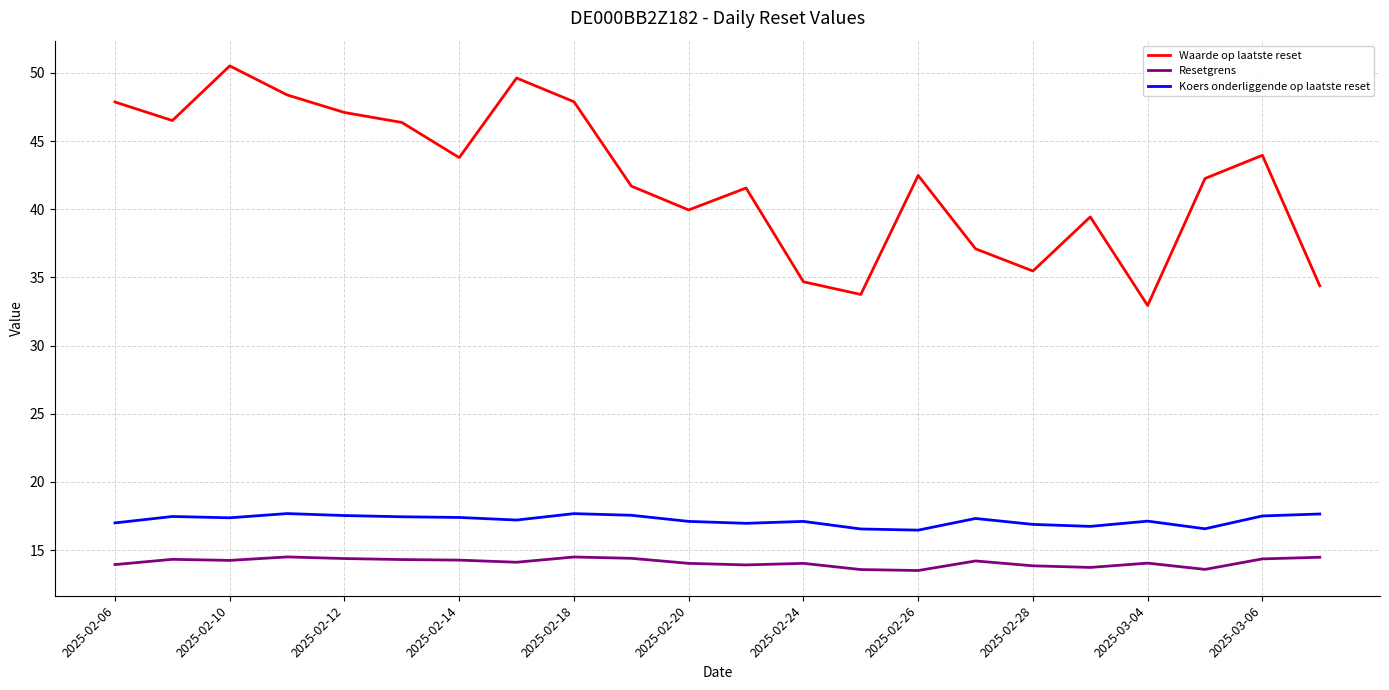

Which series has the largest range (max minus min)?

Waarde op laatste reset